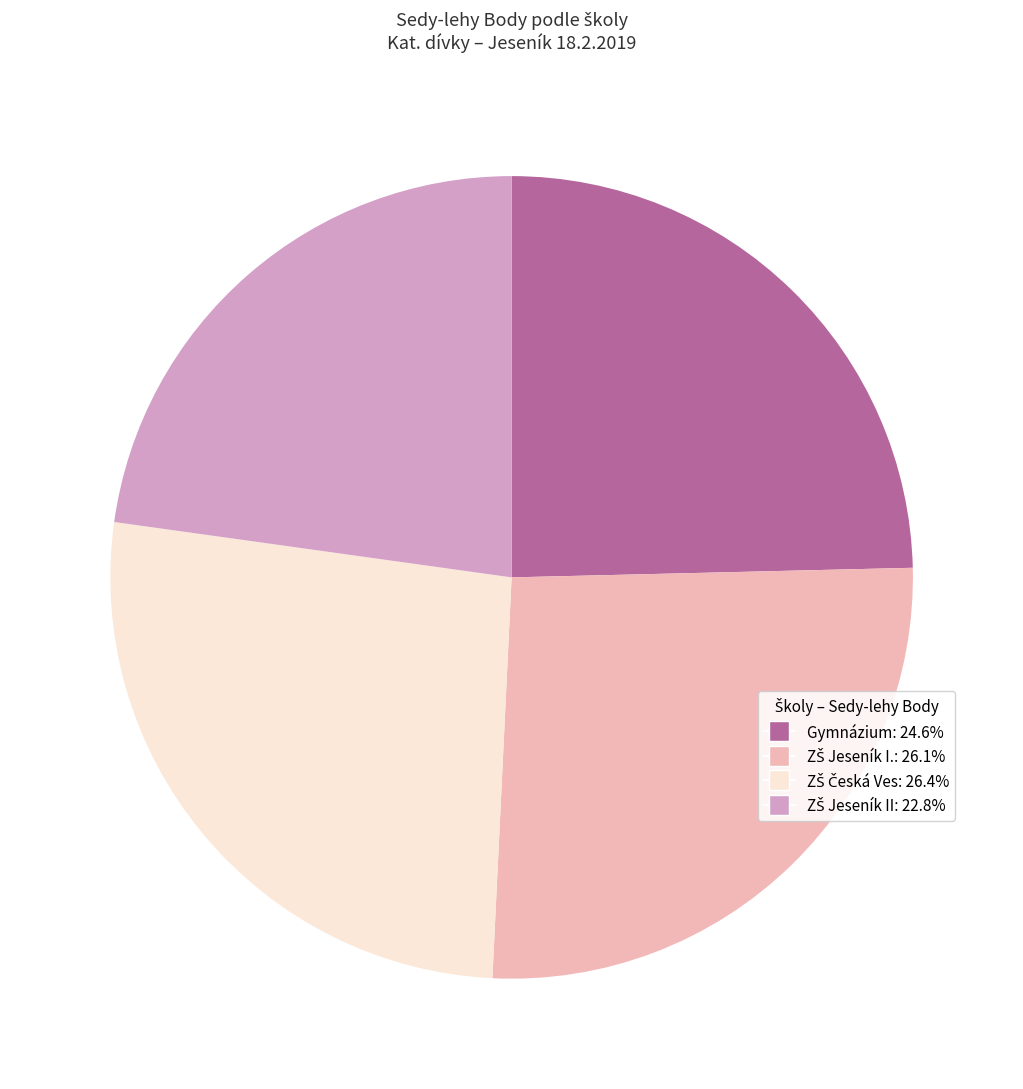

Does any single category account for the majority?

No